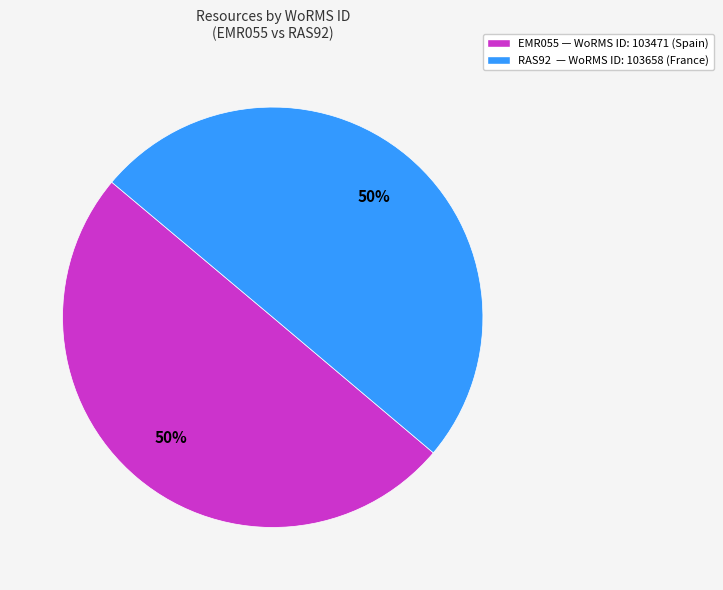

What is the ratio of the value at RAS92 — WoRMS ID: 103658 (France) to the value at EMR055 — WoRMS ID: 103471 (Spain)?

1.0